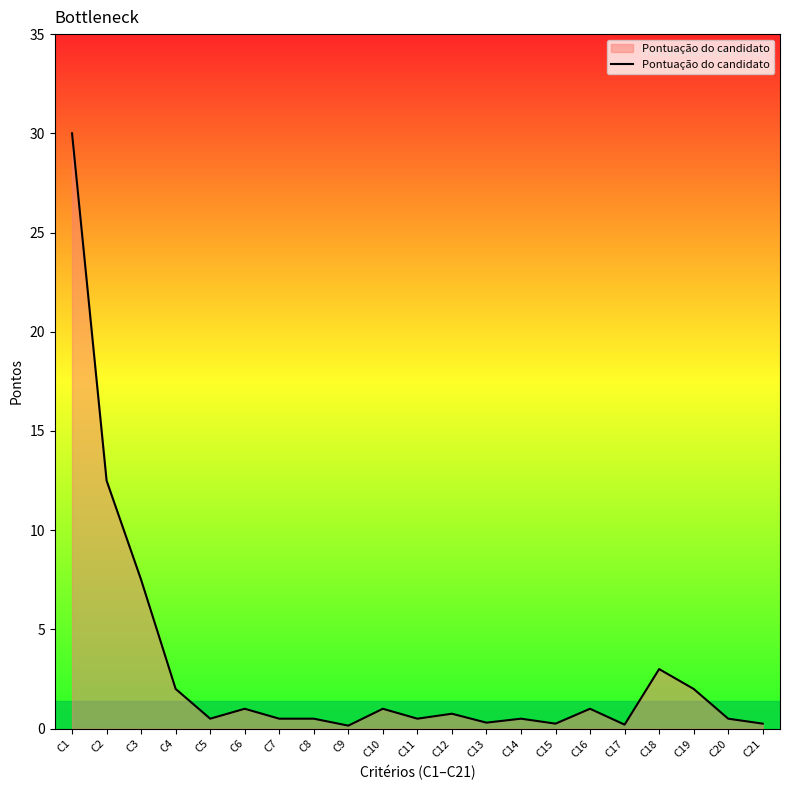

What is the average value?

3.1